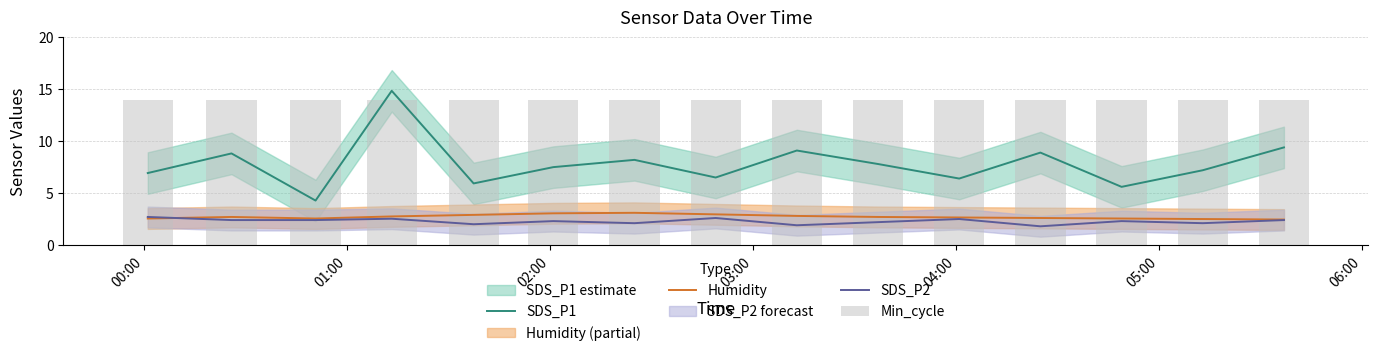

True or false: SDS_P1 and SDS_P2 cross at least once.

False